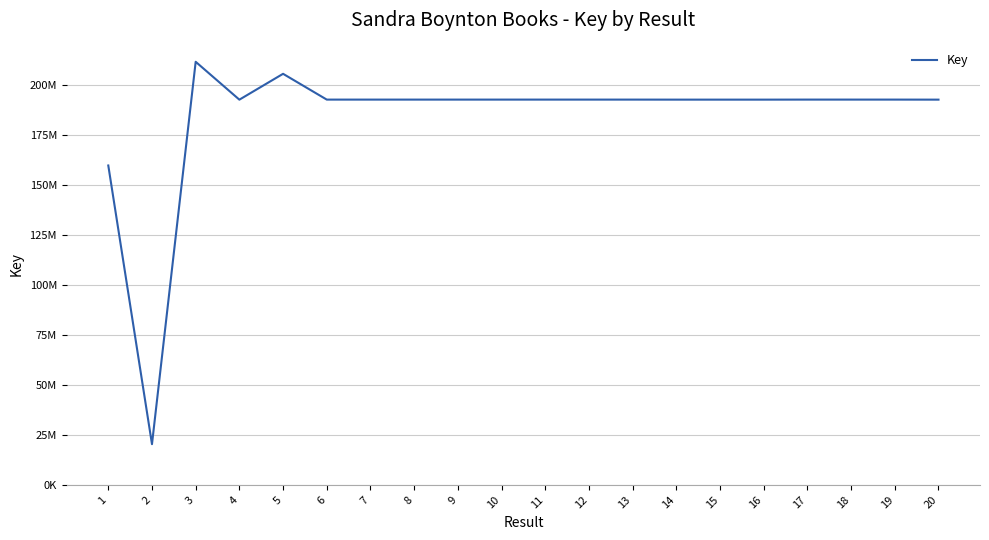

Does the chart have visible grid lines?

Yes